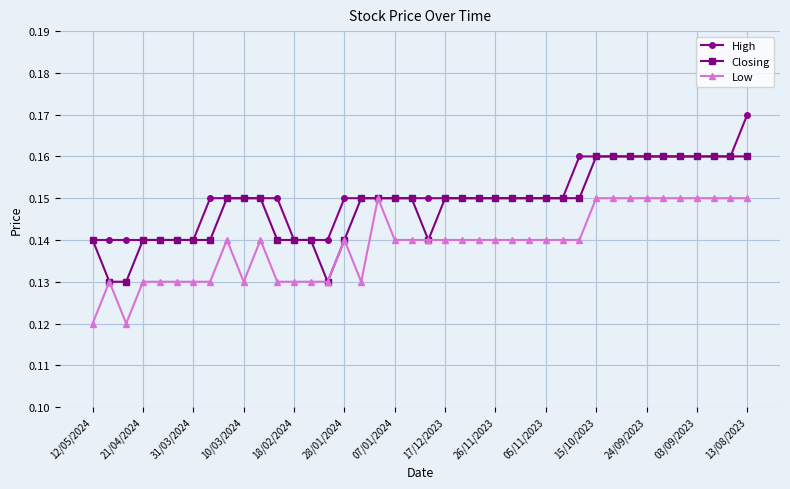

List the series in order of their peak value, highest first.

High, Closing, Low